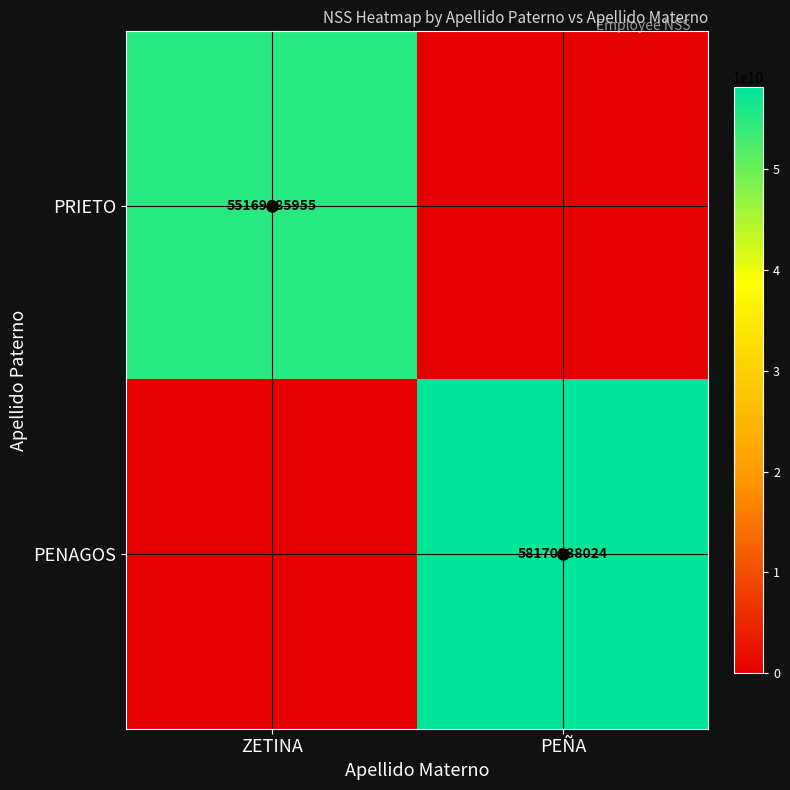

Is the value of PRIETO at ZETINA greater than the value of PENAGOS at PEÑA?

No